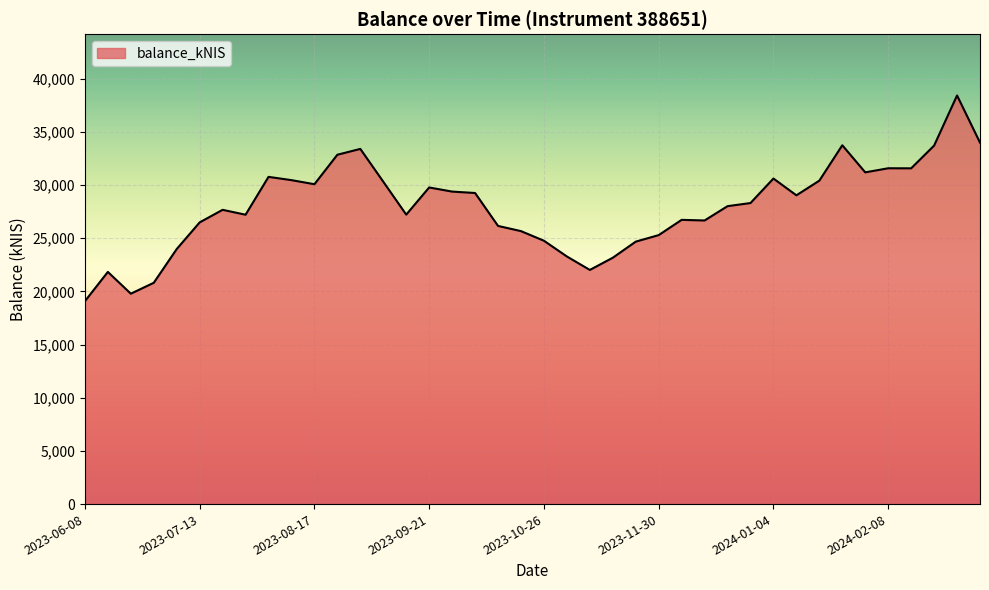

What is the difference between the maximum and minimum values?

19340.4